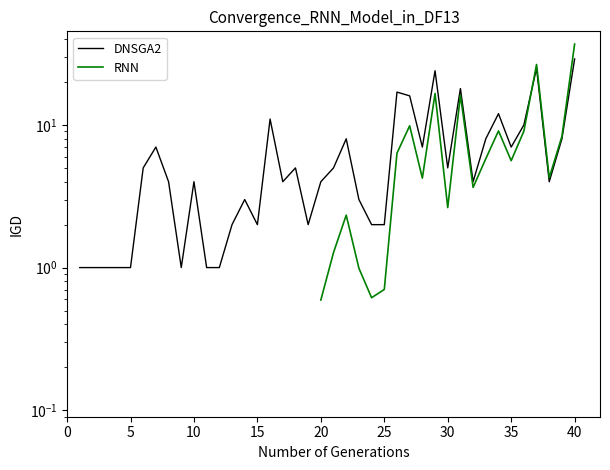

Rank the categories by value from highest to lowest.

40, 37, 29, 31, 26, 27, 34, 16, 36, 22, 33, 39, 7, 28, 35, 6, 18, 21, 30, 8, 10, 17, 20, 32, 38, 14, 23, 13, 15, 19, 24, 25, 1, 2, 3, 4, 5, 9, 11, 12